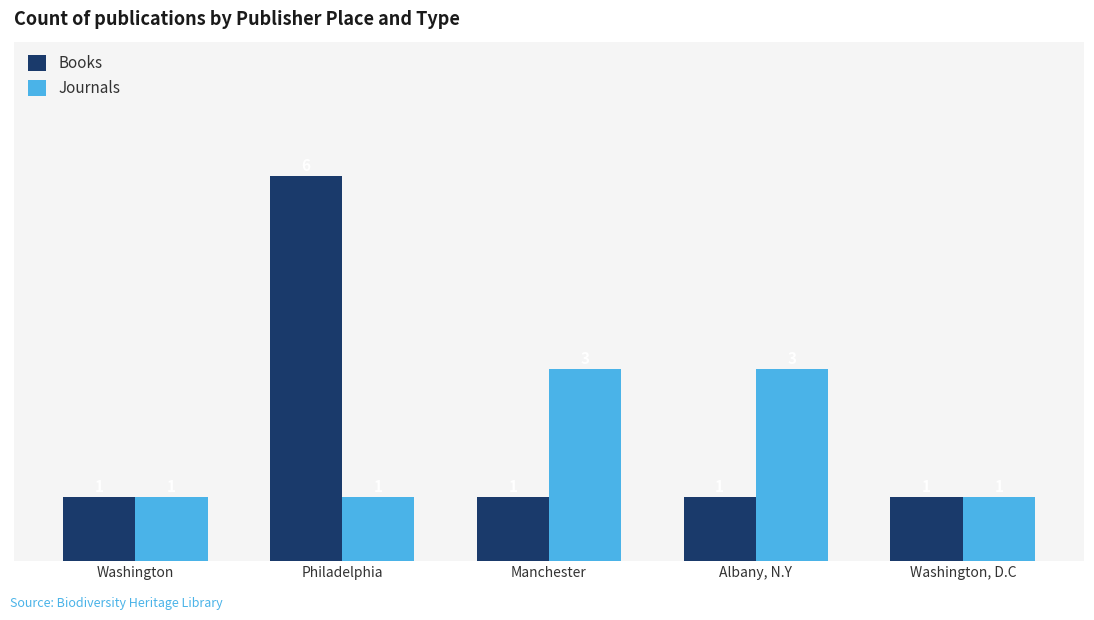

Which label corresponds to the largest value in the chart?

Philadelphia